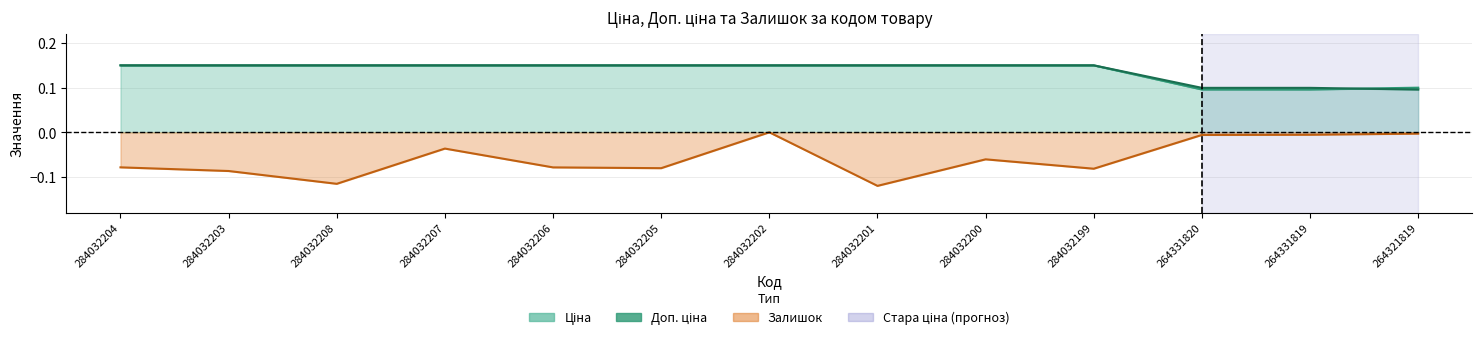

Reading left to right, list all the values displayed in this chart.

Ціна: 0.1	0.1	0.1	0.1	0.1	0.1	0.1	0.1	0.1	0.1	0.1	0.1	0.1
Доп. ціна: 0.1	0.1	0.1	0.1	0.1	0.1	0.1	0.1	0.1	0.1	0.1	0.1	0.1
Залишок: -0.1	-0.1	-0.1	-0.0	-0.1	-0.1	-0.0	-0.1	-0.1	-0.1	-0.0	-0.0	-0.0